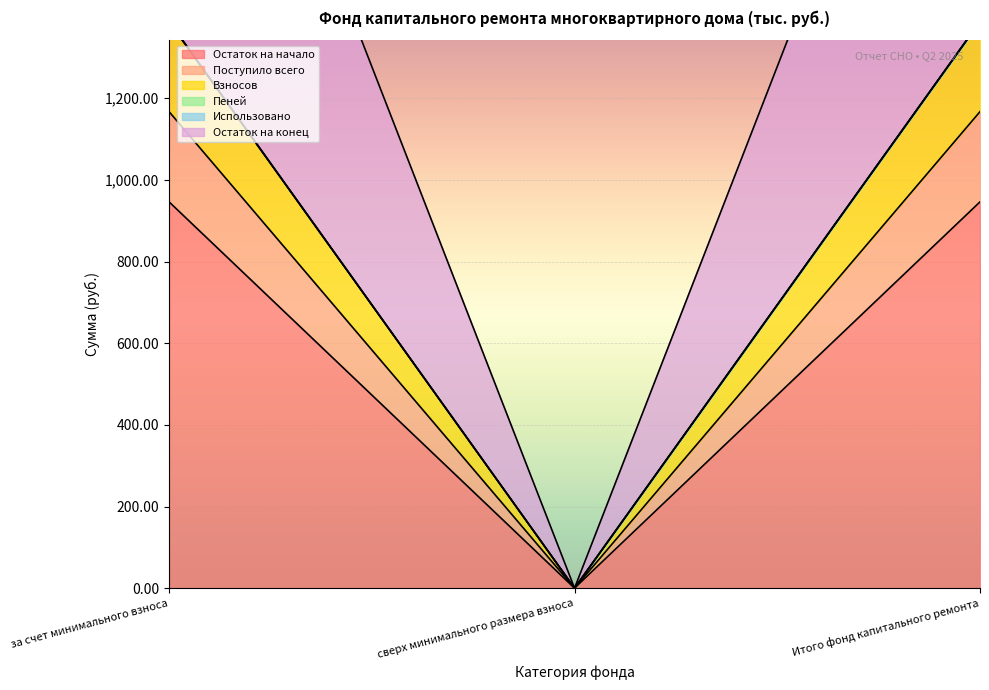

True or false: Остаток на начало has a value of 595.6 at сверх минимального размера взноса.

False